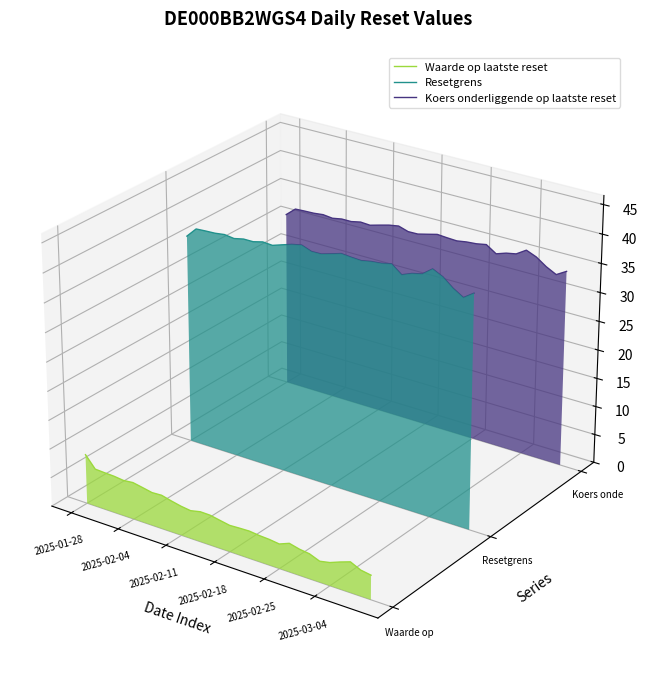

True or false: Waarde op laatste reset has more than 1 points higher than both neighbors.

True